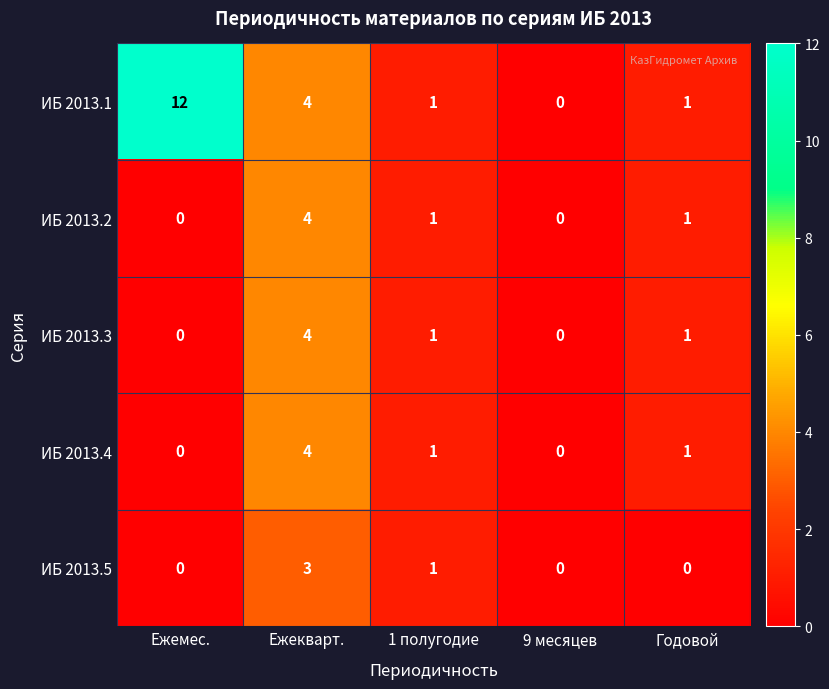

Is it true that ИБ 2013.4 equals 0 at Ежемес.?

True